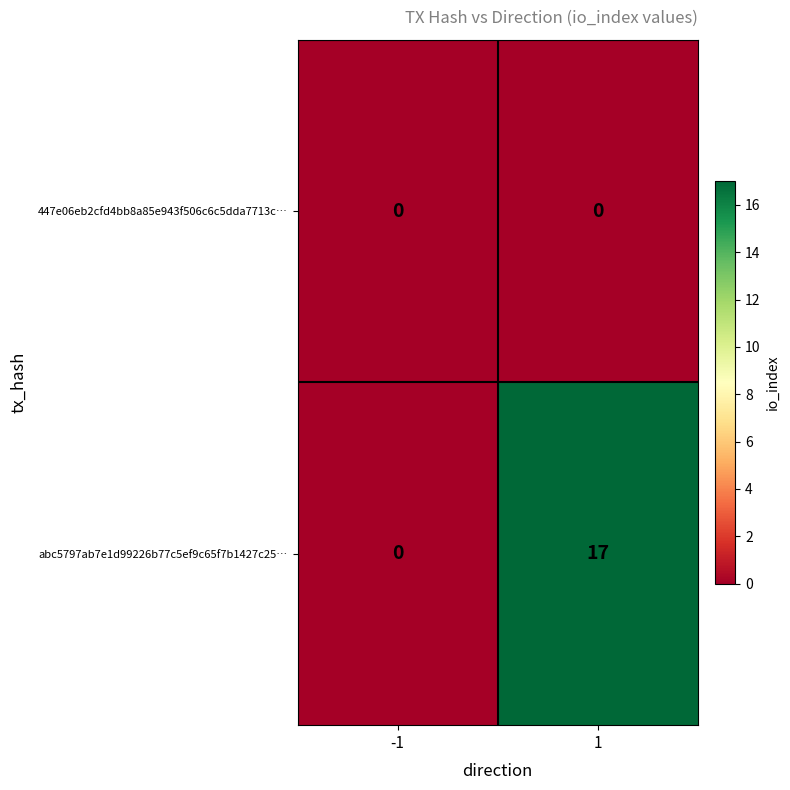

Which series changed the most between -1 and 1?

abc5797ab7e1d99226b77c5ef9c65f7b1427c25…